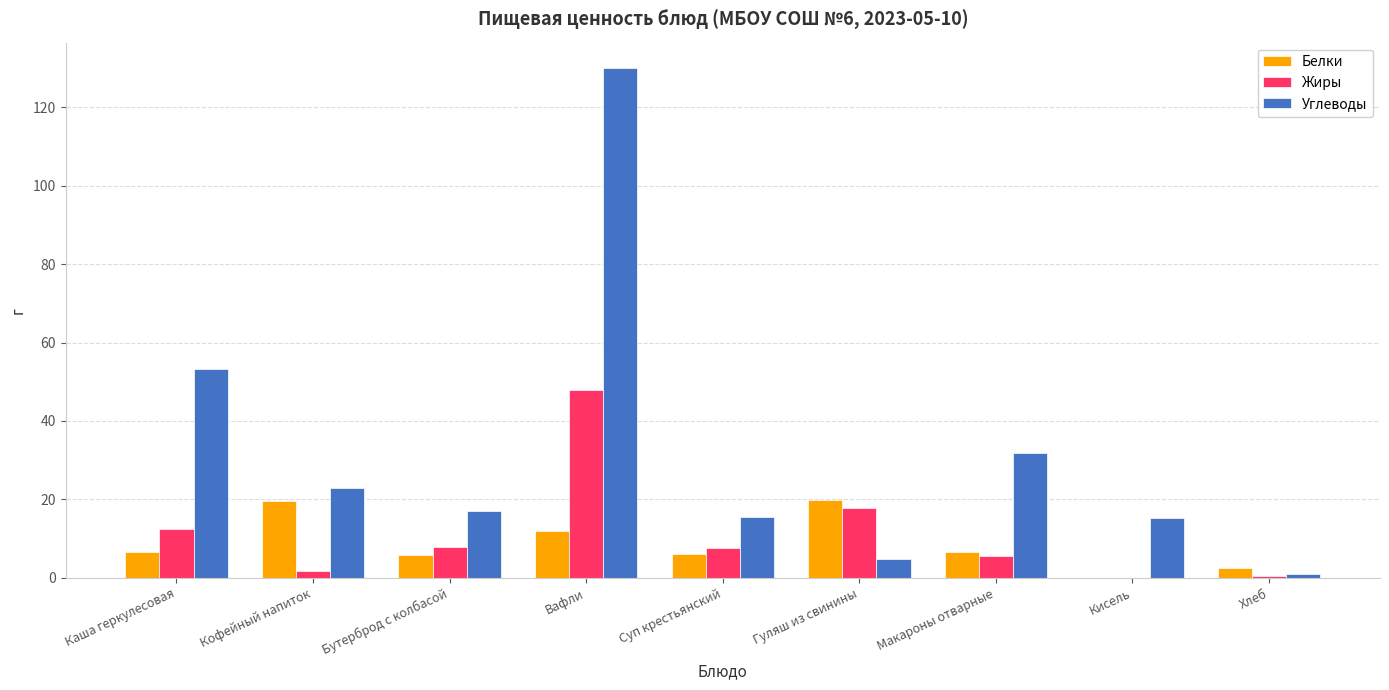

What is the difference between the Белки values at Вафли and Кофейный напиток?

7.7